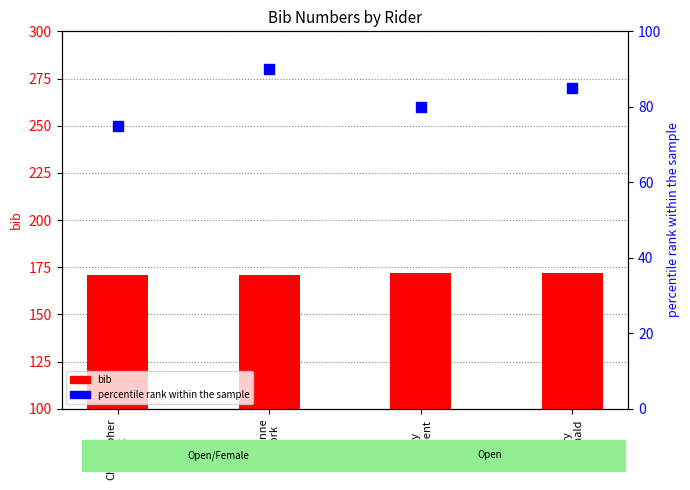

Which series has the largest Y range (max minus min)?

percentile rank within the sample